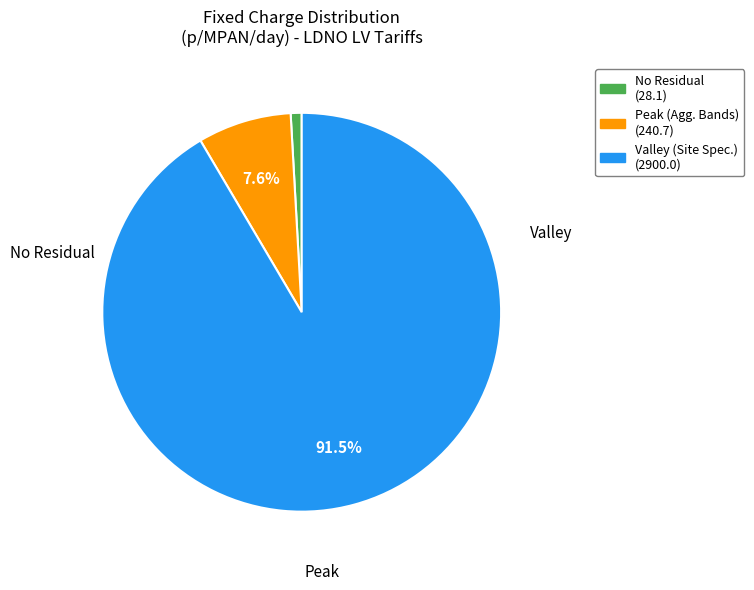

Is there any slice that represents more than half of the pie?

Yes